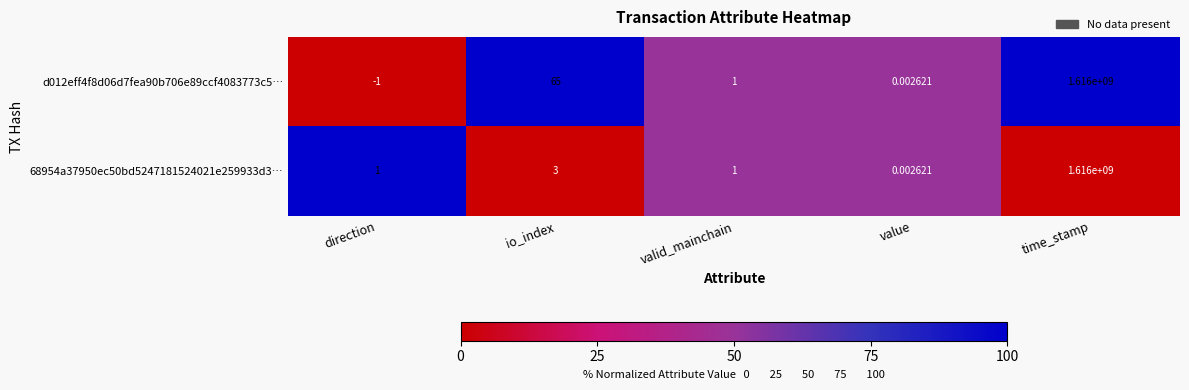

Which series has the widest spread of values?

d012eff4f8d06d7fea90b706e89ccf4083773c5…